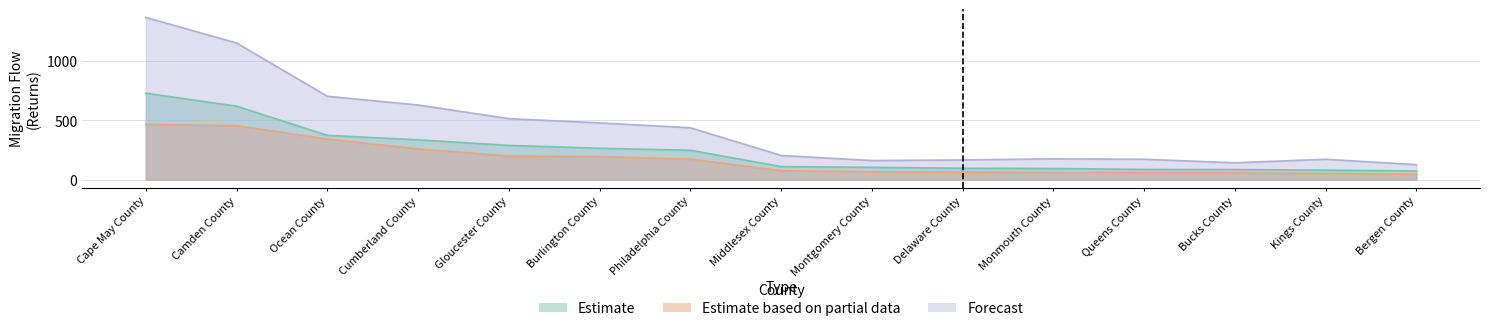

Which category has the highest value in the Estimate based on partial data series?

Cape May County